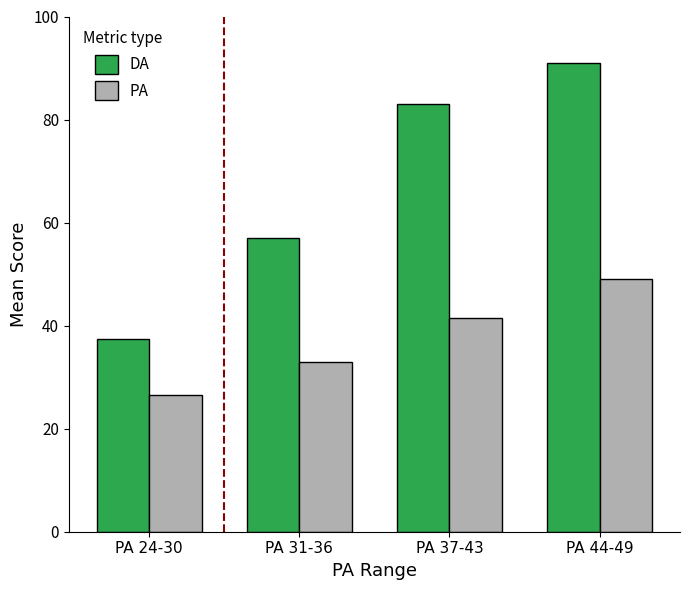

What is the maximum value shown in the chart?

91.0